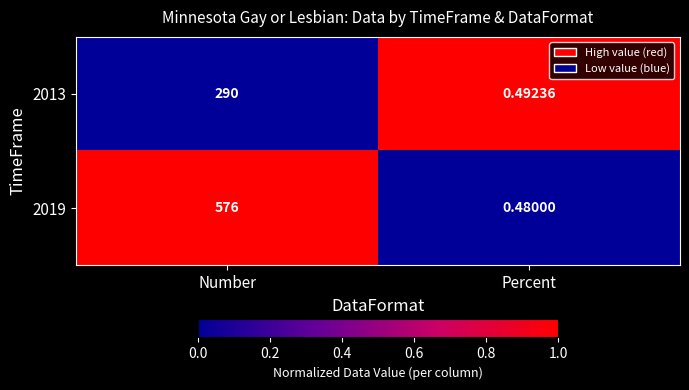

At which category is the sum across all series the highest?

Number